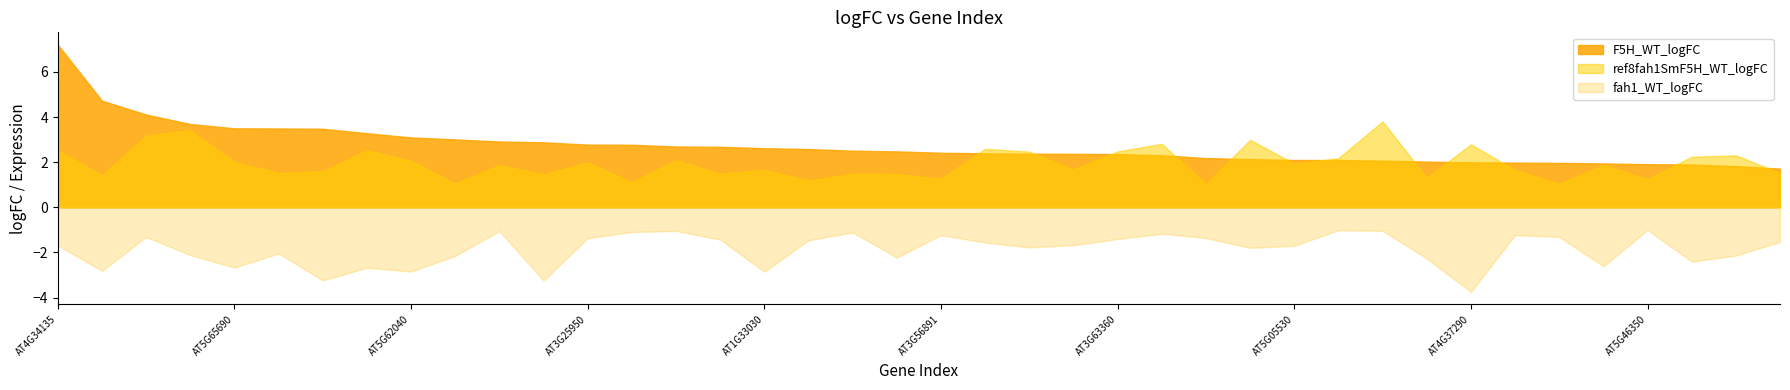

At which label is ref8fah1SmF5H_WT_logFC closest to 2?

AT3G25950